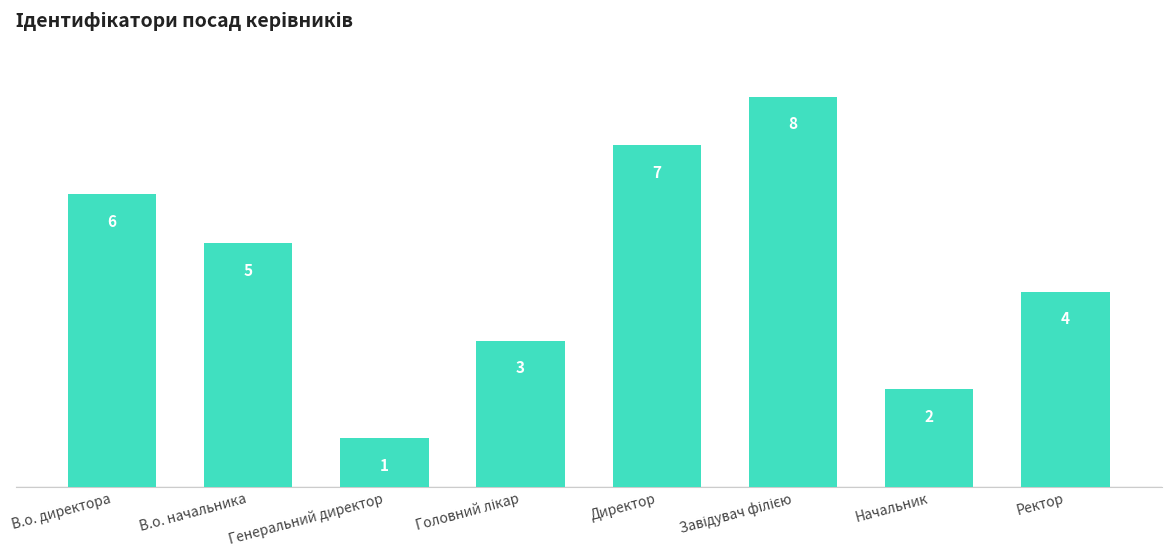

Reading right to left, list all the values displayed in this chart.

4	2	8	7	3	1	5	6